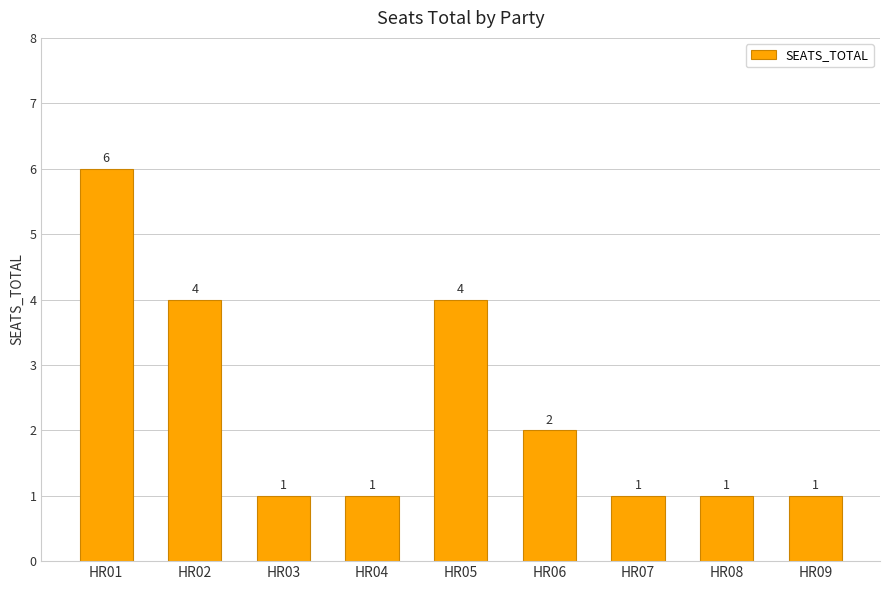

Read the value at HR07.

1